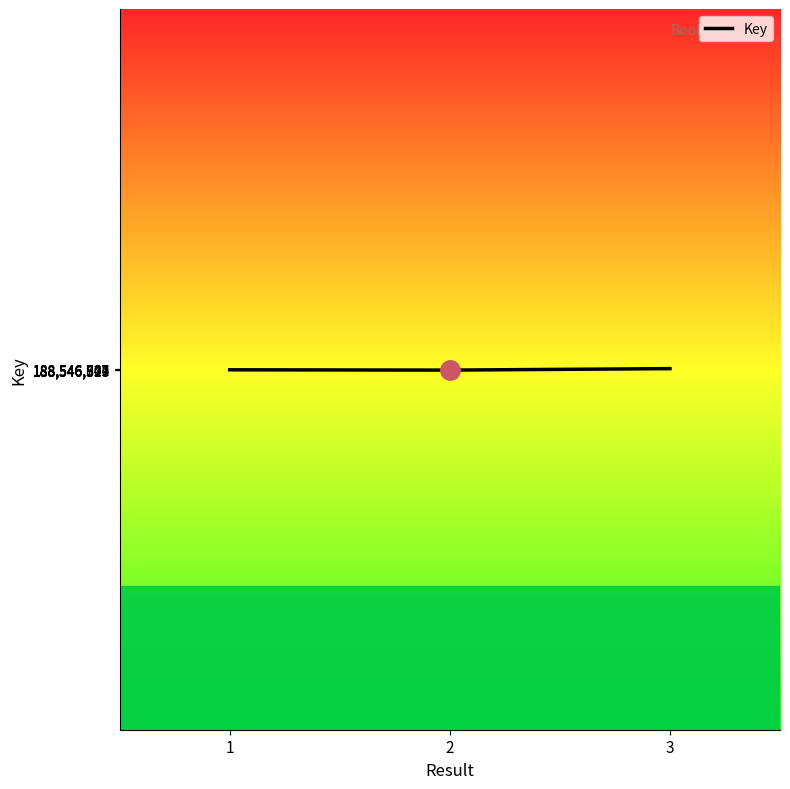

What is the sum of the values at 3 and 1?

377093498